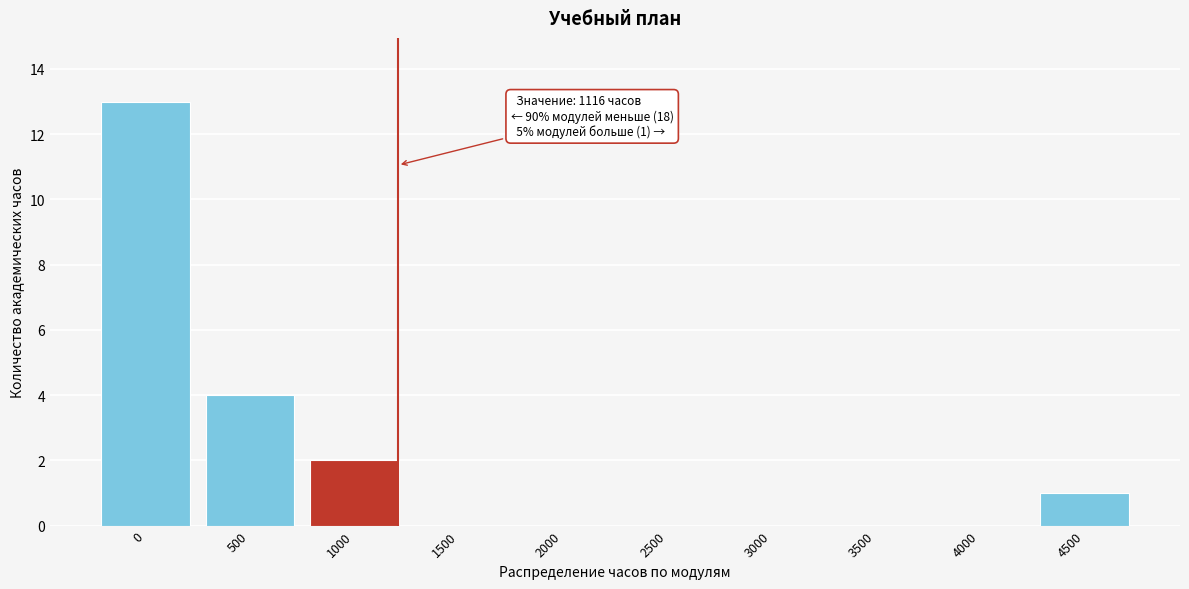

Reading left to right, transcribe all the data shown in this chart.

0=13	500=4	1000=2	1500=0	2000=0	2500=0	3000=0	3500=0	4000=0	4500=1